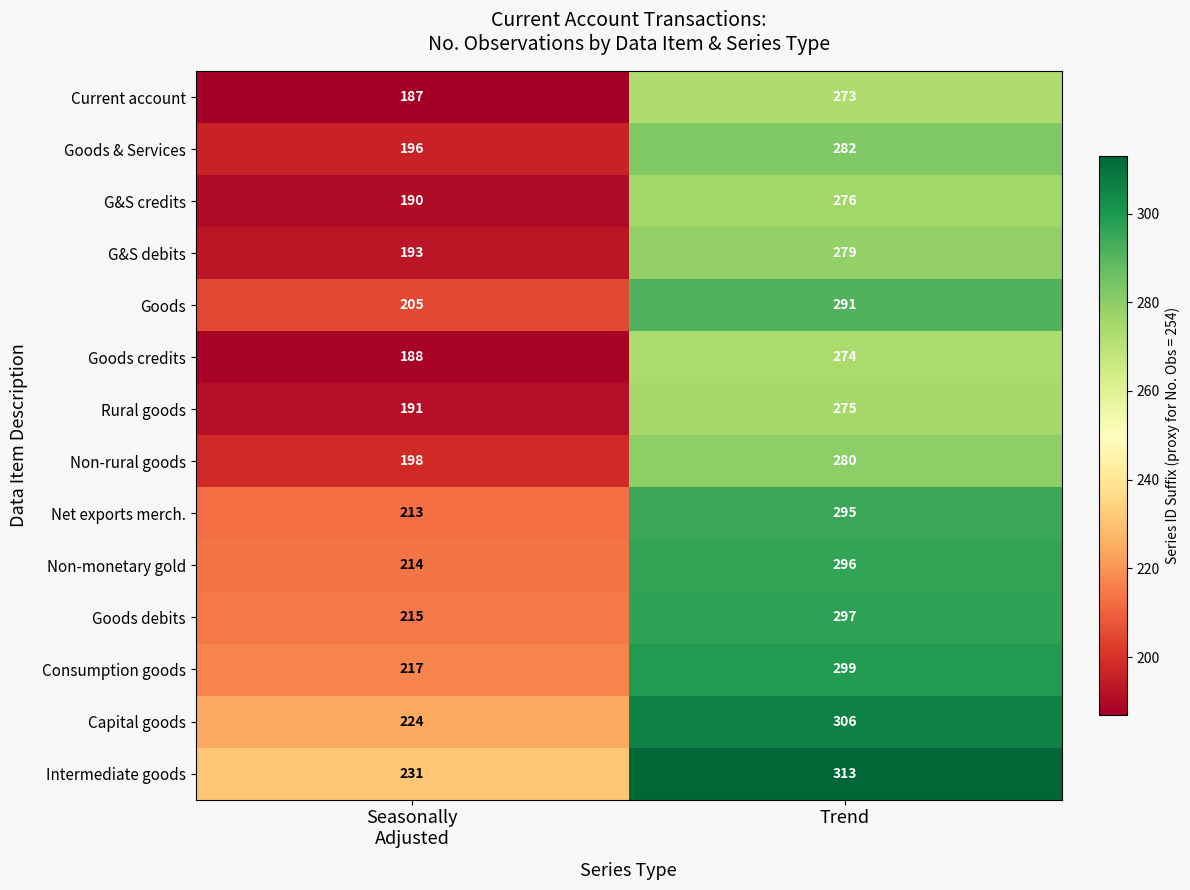

The G&S debits series shows 434 at Trend. True or false?

False